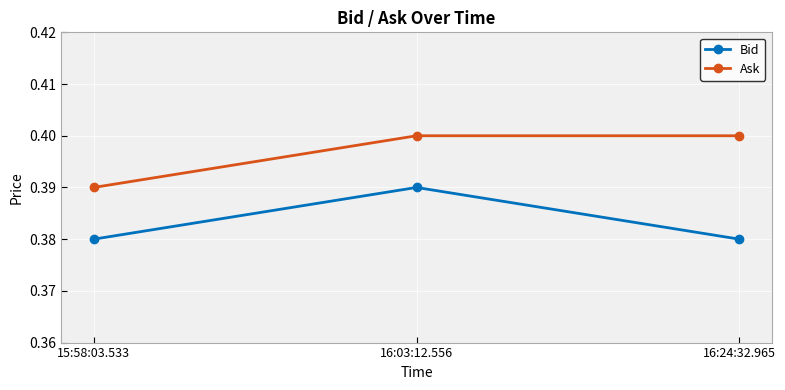

What is the sum of the Bid values at 16:24:32.965 and 15:58:03.533?

0.8